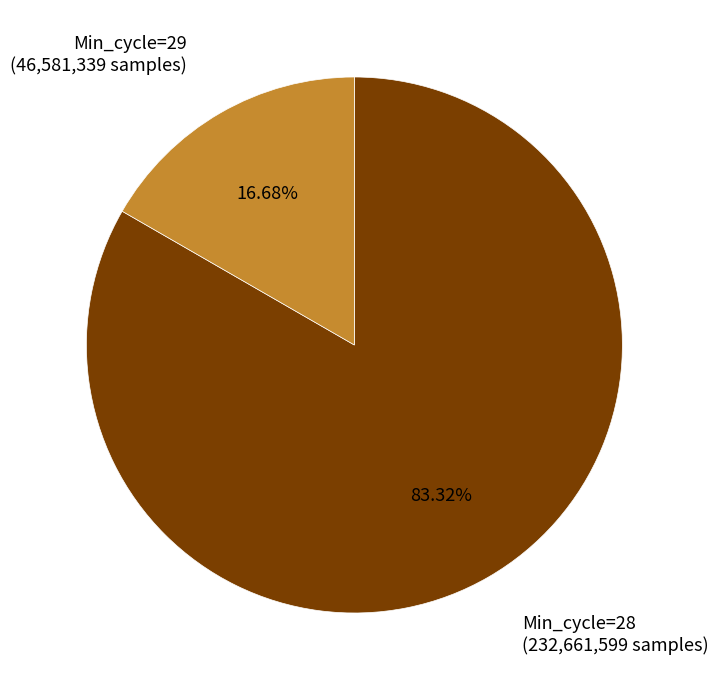

Does any single category account for the majority?

Yes